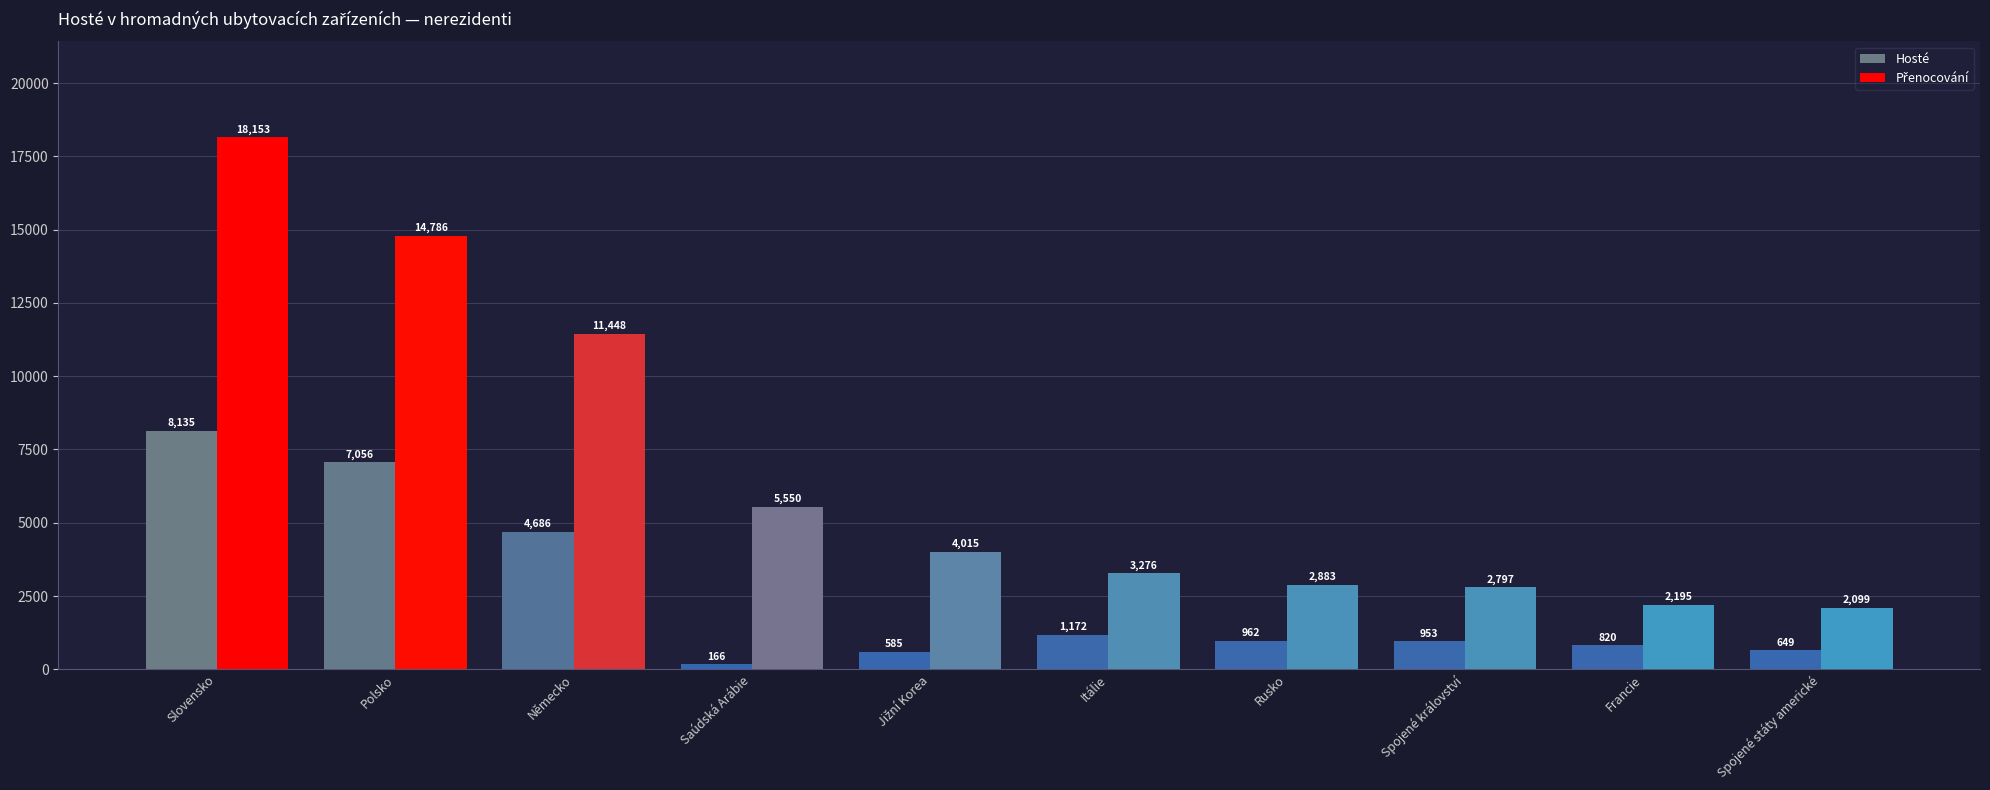

How many distinct data groups are displayed?

2